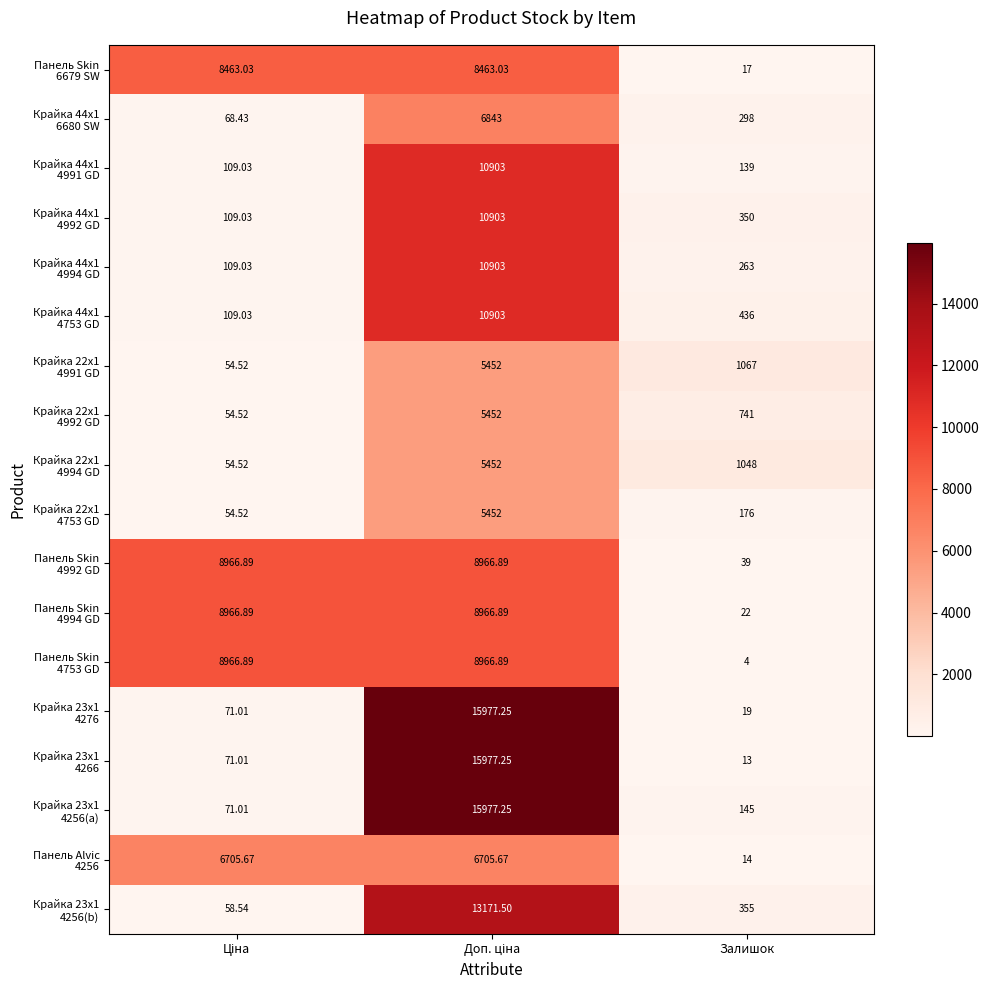

At how many categories does at least one series exceed 6755?

2